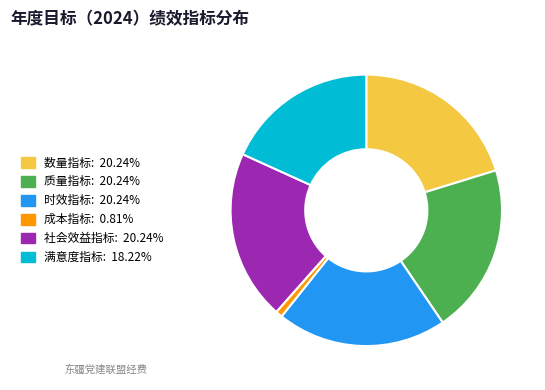

Is 数量指标: 20.24% the majority of the pie?

No